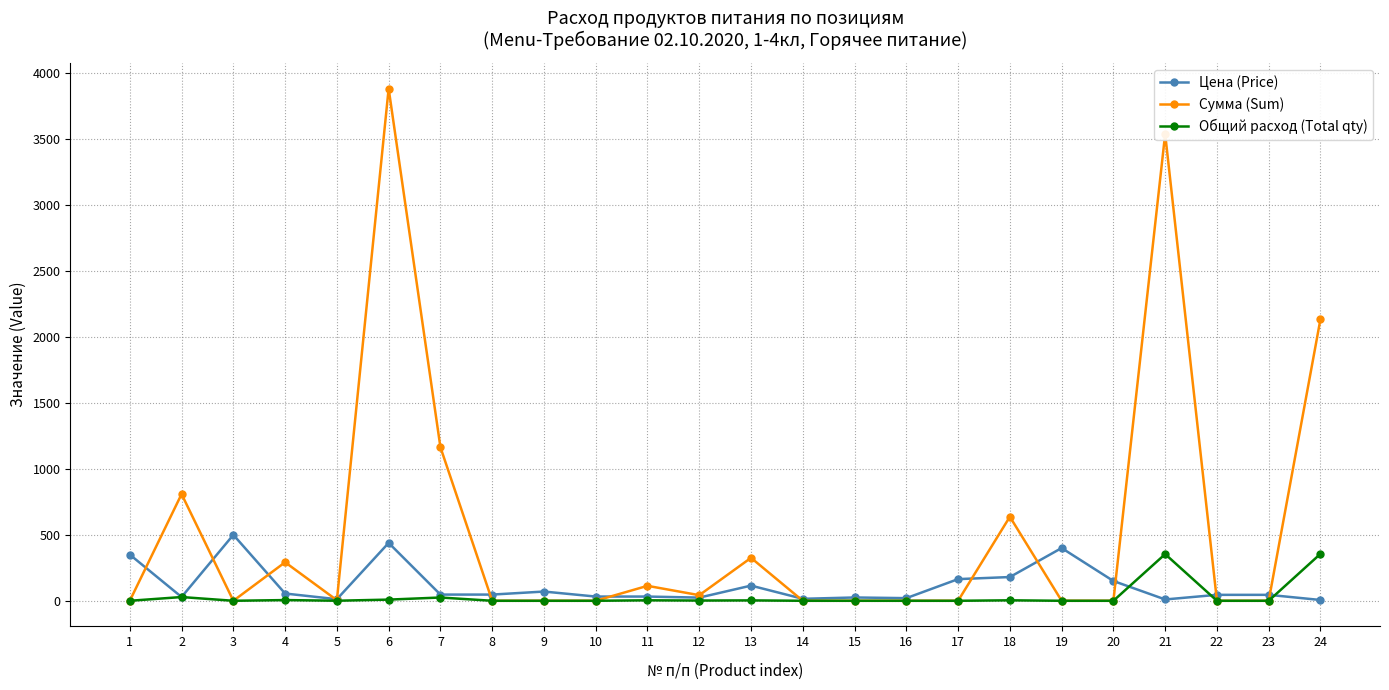

The value of Сумма (Sum) at 8 is 2345.8. True or false?

False